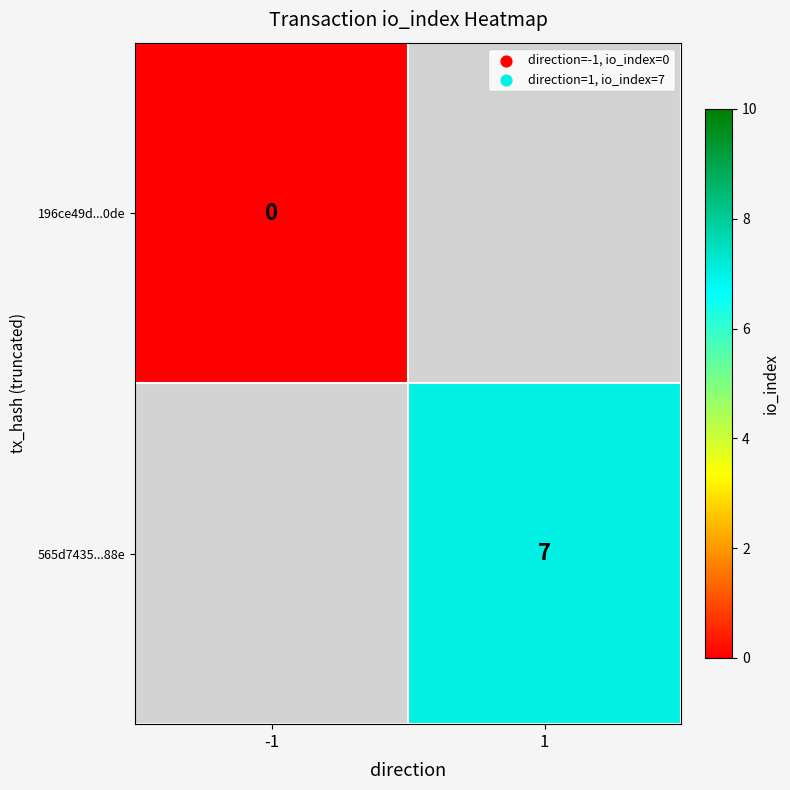

At which category does the chart reach its peak across all series?

1